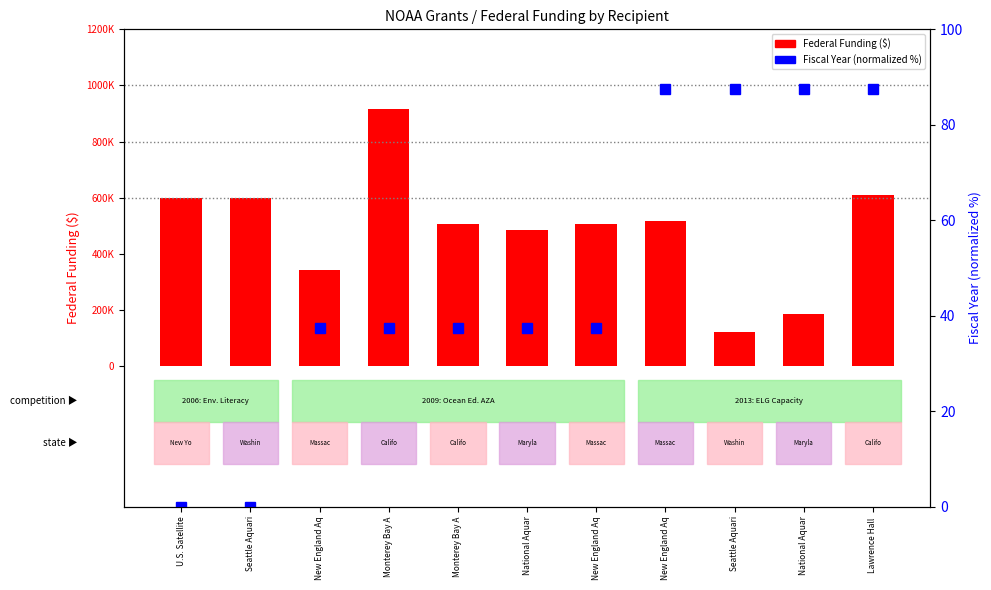

List the series in order of their overall mean, lowest first.

Fiscal Year (normalized), Federal Funding ($)